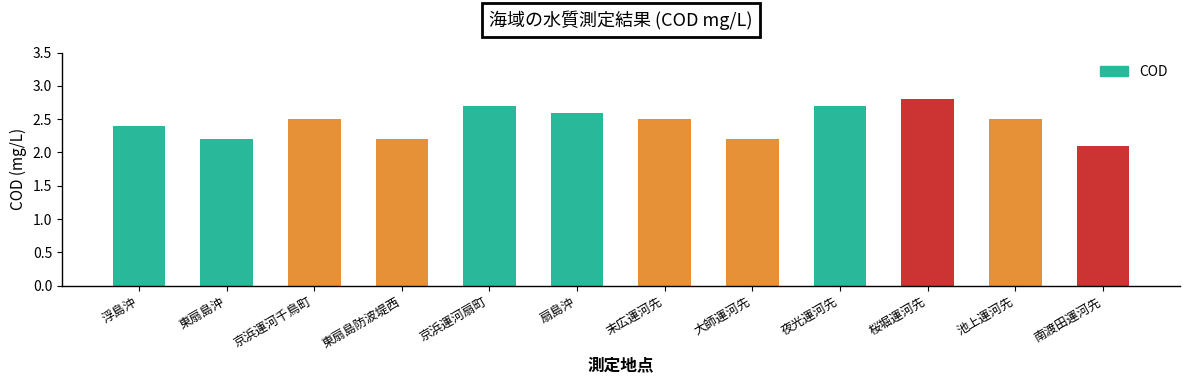

Which label corresponds to the smallest value in the chart?

南渡田運河先